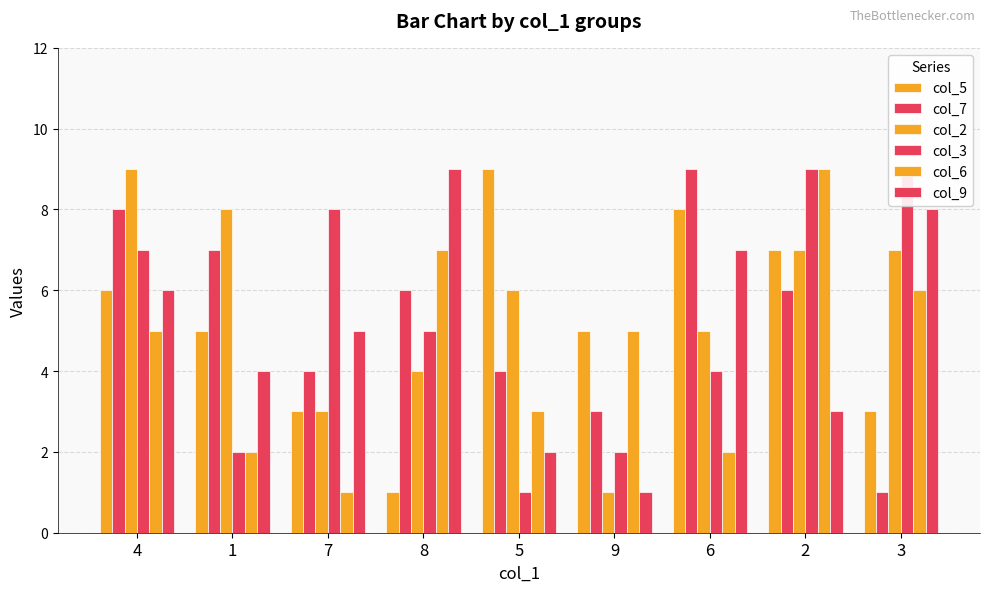

What is the maximum value shown in the chart?

9